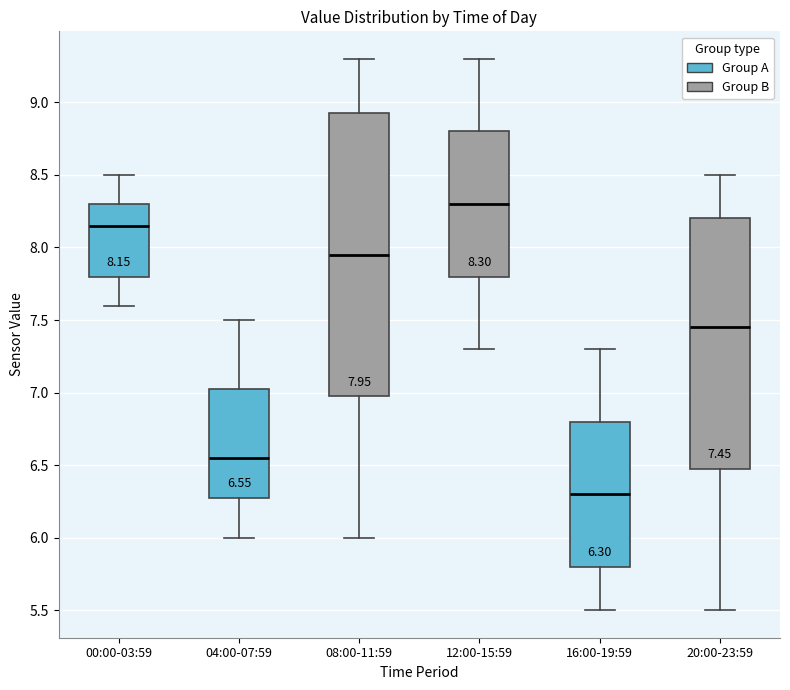

Which box is the tallest, from its lower edge to its upper edge?

08:00-11:59